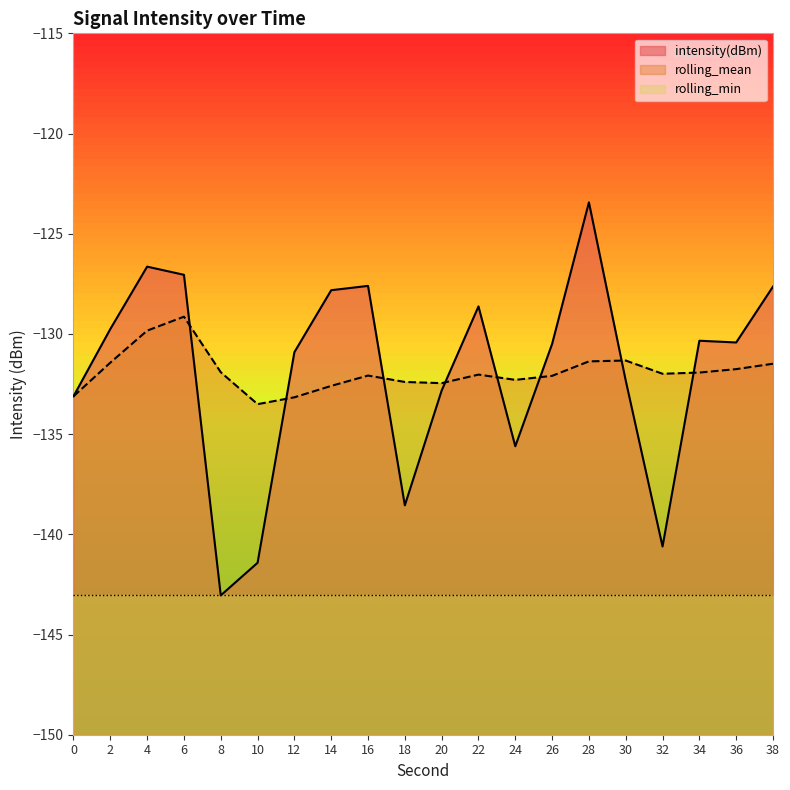

How many data points in intensity(dBm) are less than -130?

12